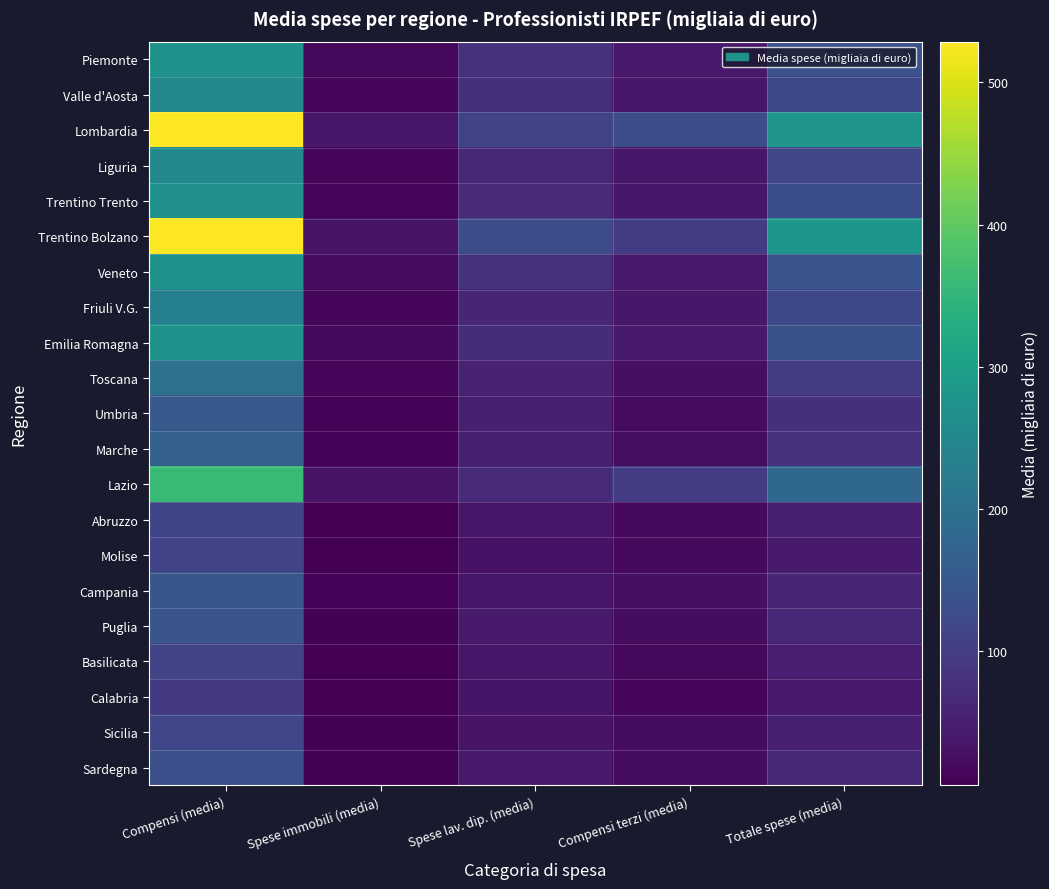

Reading right to left, transcribe all the data shown in this chart.

Piemonte: Totale spese (media)=135.2	Compensi terzi (media)=41.3	Spese lav. dip. (media)=81.0	Spese immobili (media)=17.0	Compensi (media)=271.8
Valle d'Aosta: Totale spese (media)=118.9	Compensi terzi (media)=37.8	Spese lav. dip. (media)=76.2	Spese immobili (media)=14.0	Compensi (media)=254.0
Lombardia: Totale spese (media)=279.1	Compensi terzi (media)=129.4	Spese lav. dip. (media)=110.7	Spese immobili (media)=37.0	Compensi (media)=526.9
Liguria: Totale spese (media)=116.6	Compensi terzi (media)=36.4	Spese lav. dip. (media)=66.2	Spese immobili (media)=15.6	Compensi (media)=254.8
Trentino Trento: Totale spese (media)=130.4	Compensi terzi (media)=36.7	Spese lav. dip. (media)=67.1	Spese immobili (media)=15.5	Compensi (media)=270.0
Trentino Bolzano: Totale spese (media)=279.5	Compensi terzi (media)=96.2	Spese lav. dip. (media)=124.0	Spese immobili (media)=32.6	Compensi (media)=528.6
Veneto: Totale spese (media)=143.6	Compensi terzi (media)=42.2	Spese lav. dip. (media)=80.0	Spese immobili (media)=20.3	Compensi (media)=273.2
Friuli V.G.: Totale spese (media)=119.1	Compensi terzi (media)=38.6	Spese lav. dip. (media)=61.8	Spese immobili (media)=15.4	Compensi (media)=231.5
Emilia Romagna: Totale spese (media)=134.9	Compensi terzi (media)=44.0	Spese lav. dip. (media)=73.5	Spese immobili (media)=18.7	Compensi (media)=275.1
Toscana: Totale spese (media)=98.2	Compensi terzi (media)=27.6	Spese lav. dip. (media)=58.1	Spese immobili (media)=15.1	Compensi (media)=201.2
Umbria: Totale spese (media)=76.0	Compensi terzi (media)=20.7	Spese lav. dip. (media)=50.6	Spese immobili (media)=10.0	Compensi (media)=151.1
Marche: Totale spese (media)=80.9	Compensi terzi (media)=25.6	Spese lav. dip. (media)=51.0	Spese immobili (media)=10.6	Compensi (media)=166.3
Lazio: Totale spese (media)=179.3	Compensi terzi (media)=99.1	Spese lav. dip. (media)=70.1	Spese immobili (media)=32.6	Compensi (media)=360.3
Abruzzo: Totale spese (media)=51.8	Compensi terzi (media)=18.2	Spese lav. dip. (media)=36.6	Spese immobili (media)=7.2	Compensi (media)=114.8
Molise: Totale spese (media)=44.3	Compensi terzi (media)=18.2	Spese lav. dip. (media)=31.9	Spese immobili (media)=6.7	Compensi (media)=109.8
Campania: Totale spese (media)=60.9	Compensi terzi (media)=26.3	Spese lav. dip. (media)=37.8	Spese immobili (media)=10.8	Compensi (media)=146.1
Puglia: Totale spese (media)=64.7	Compensi terzi (media)=23.9	Spese lav. dip. (media)=43.2	Spese immobili (media)=7.7	Compensi (media)=142.8
Basilicata: Totale spese (media)=49.1	Compensi terzi (media)=15.7	Spese lav. dip. (media)=36.6	Spese immobili (media)=5.5	Compensi (media)=112.3
Calabria: Totale spese (media)=40.2	Compensi terzi (media)=14.0	Spese lav. dip. (media)=34.9	Spese immobili (media)=5.5	Compensi (media)=95.2
Sicilia: Totale spese (media)=51.6	Compensi terzi (media)=22.2	Spese lav. dip. (media)=32.6	Spese immobili (media)=7.7	Compensi (media)=116.0
Sardegna: Totale spese (media)=63.7	Compensi terzi (media)=23.0	Spese lav. dip. (media)=44.1	Spese immobili (media)=9.2	Compensi (media)=132.9